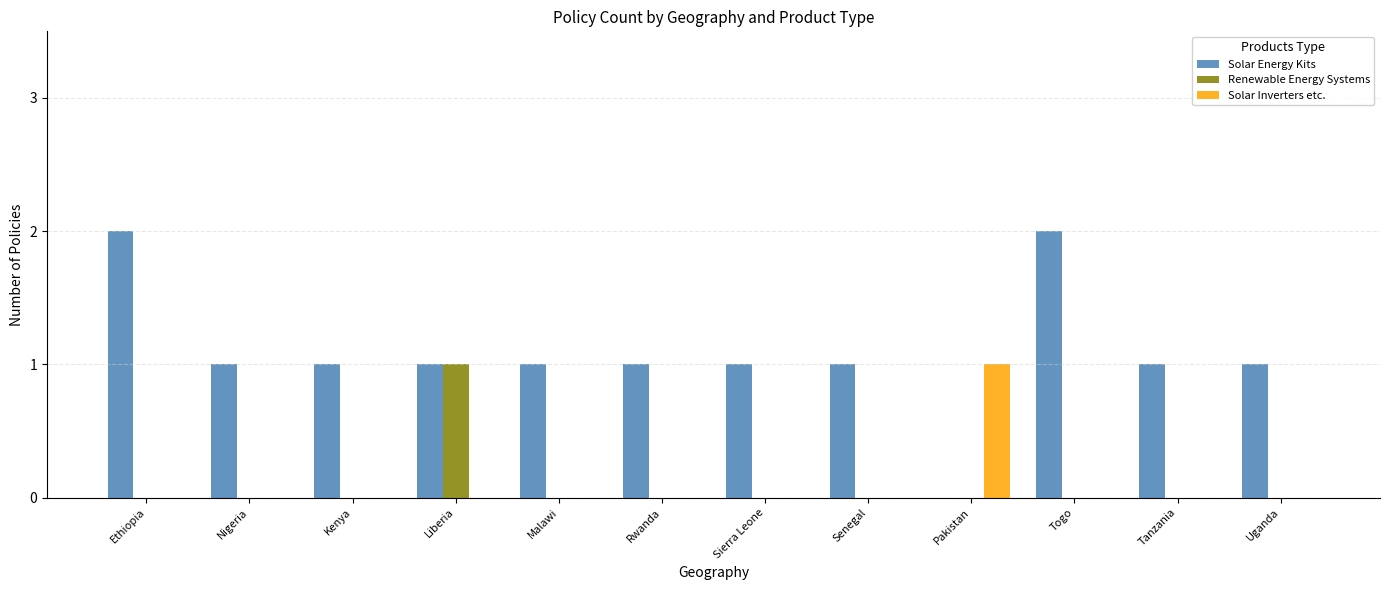

What is the sum of all Solar Inverters etc. values?

1